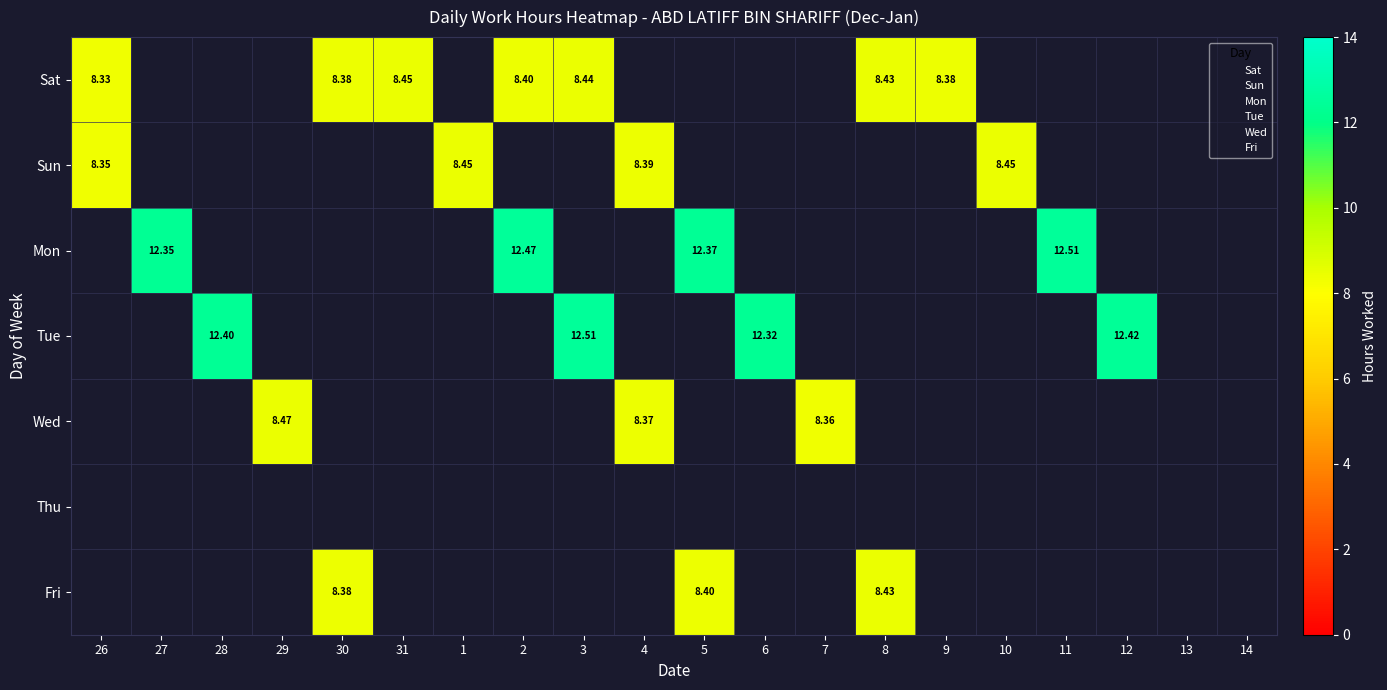

At how many categories does at least one series exceed 1?

18